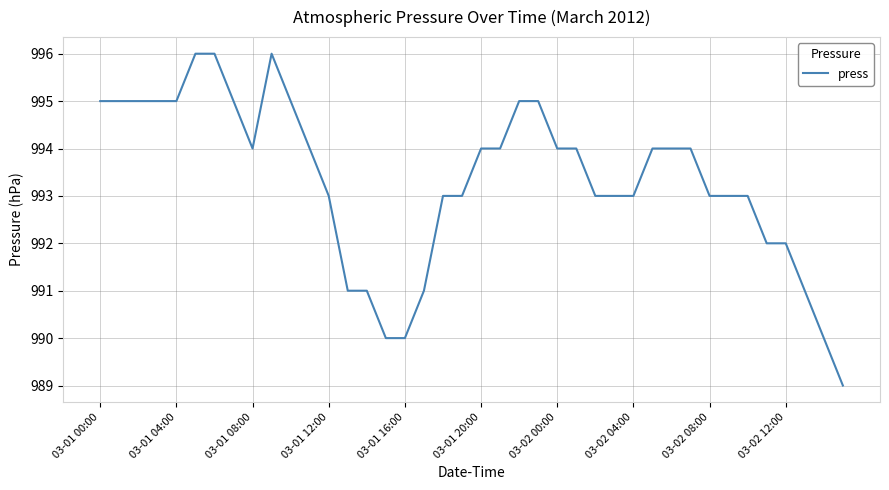

What is the maximum value shown in the chart?

996